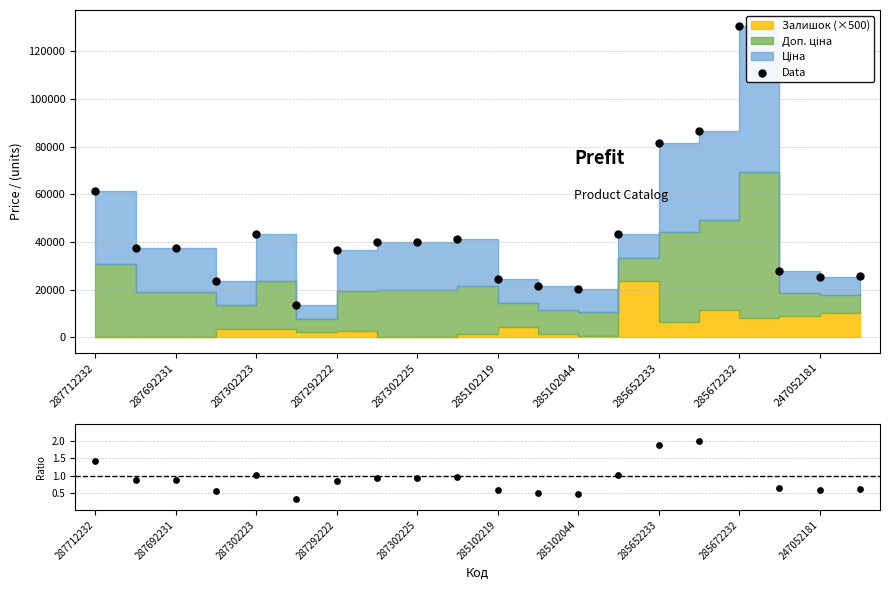

Which series contains the lowest Y value?

Ratio